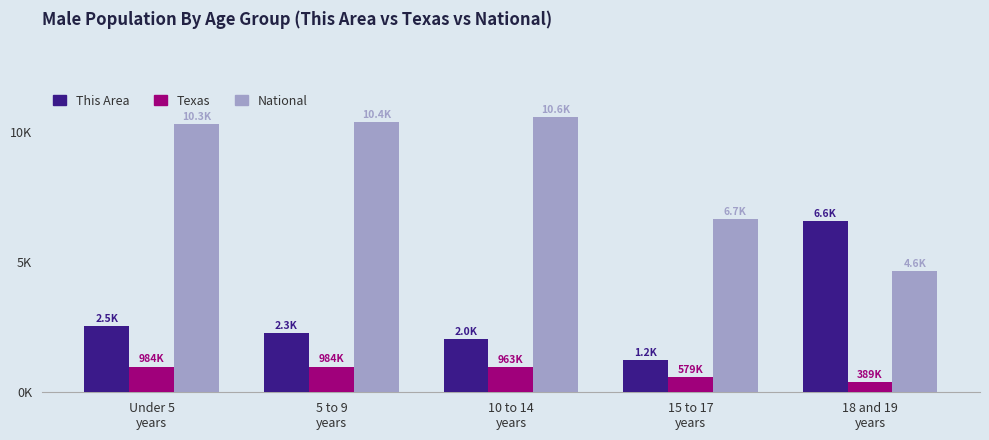

Which series has the widest spread of values?

National